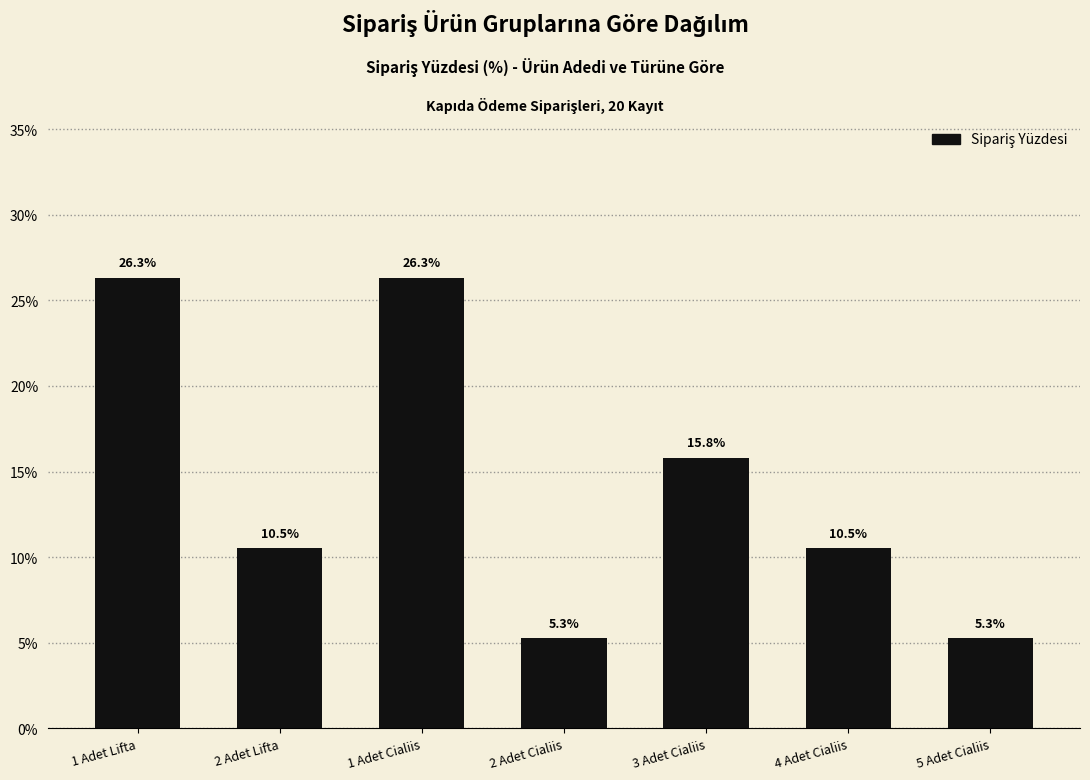

What is the change in value from 2 Adet Lifta to 5 Adet Cialiis?

-5.3